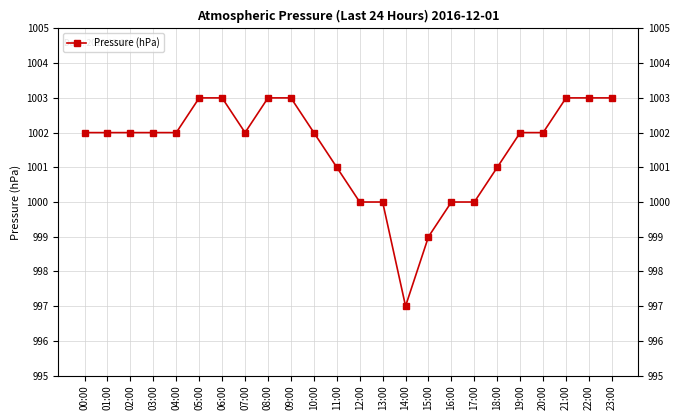

What is the change in value from 12:00 to 20:00?

+2